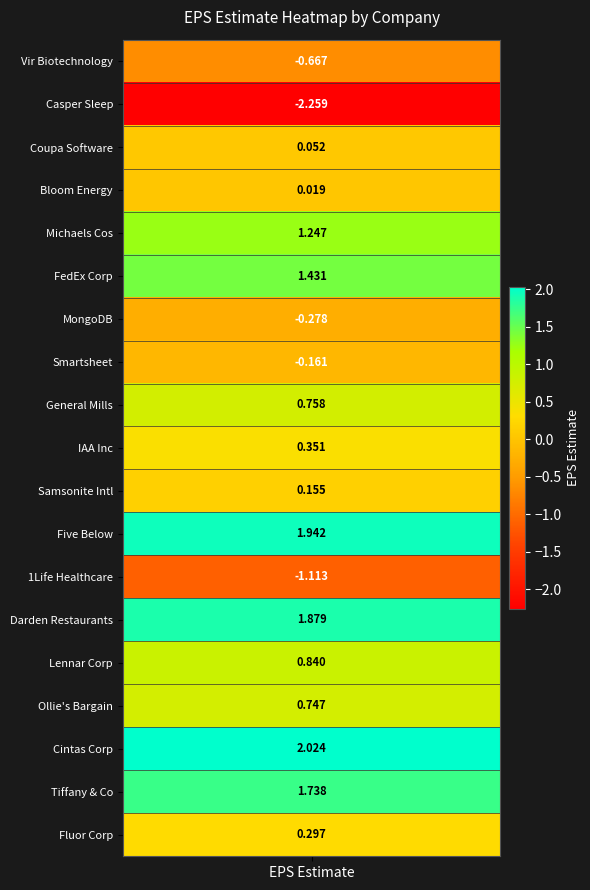

What is the sum of all values?

9.0